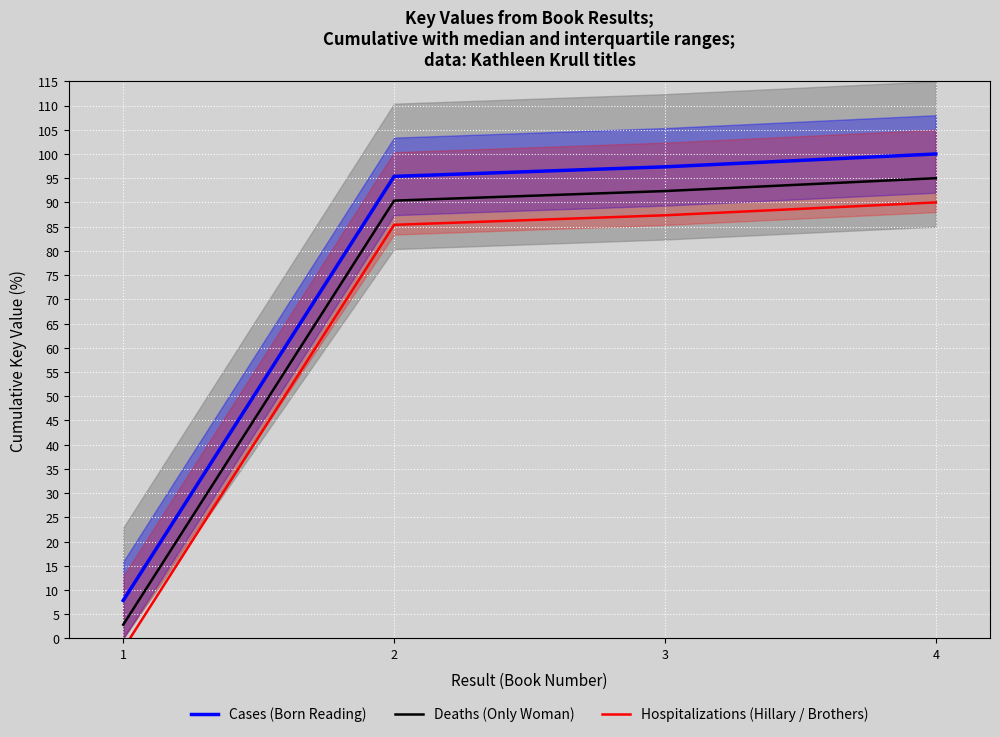

What is the greatest value displayed?

100.0